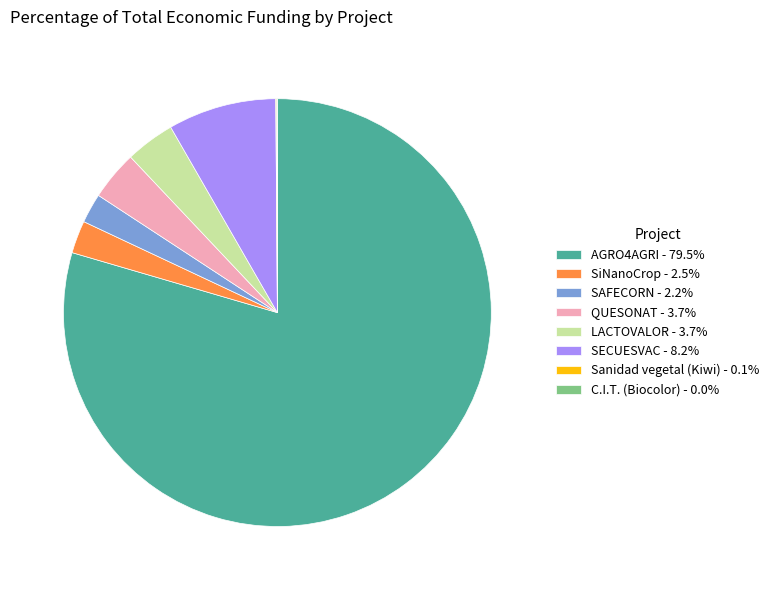

Does LACTOVALOR - 3.7% represent more than half of the total?

No